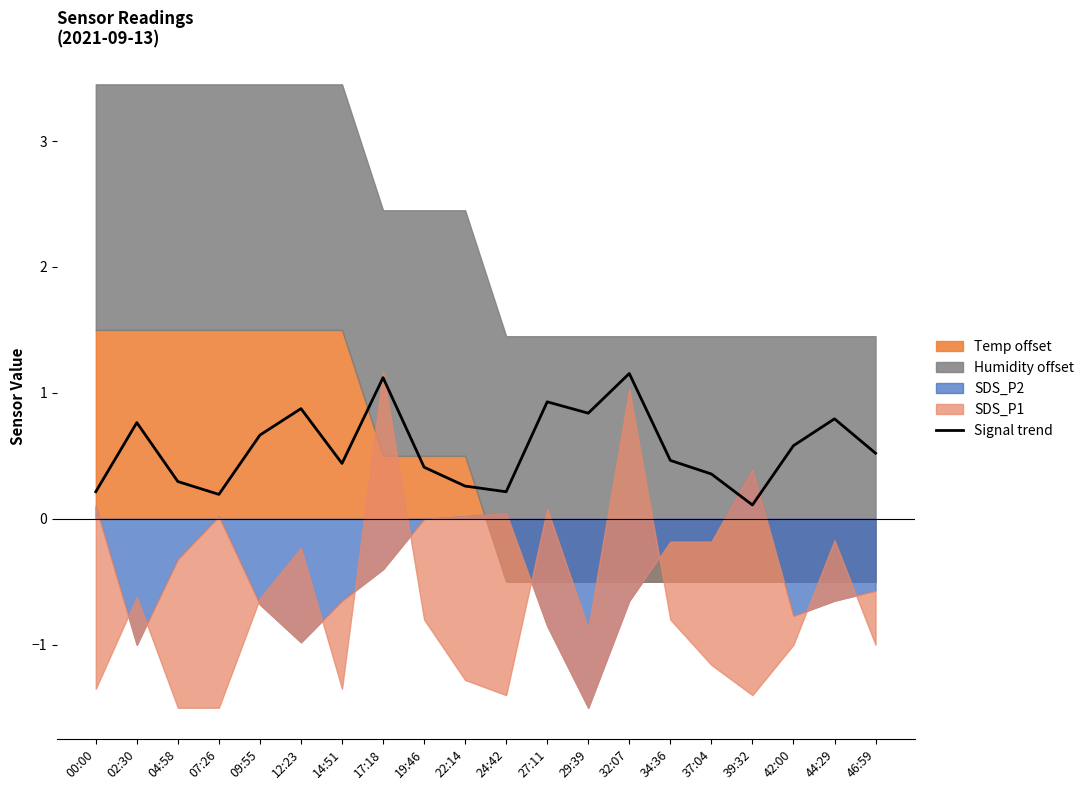

How many lines are shown in the chart?

1